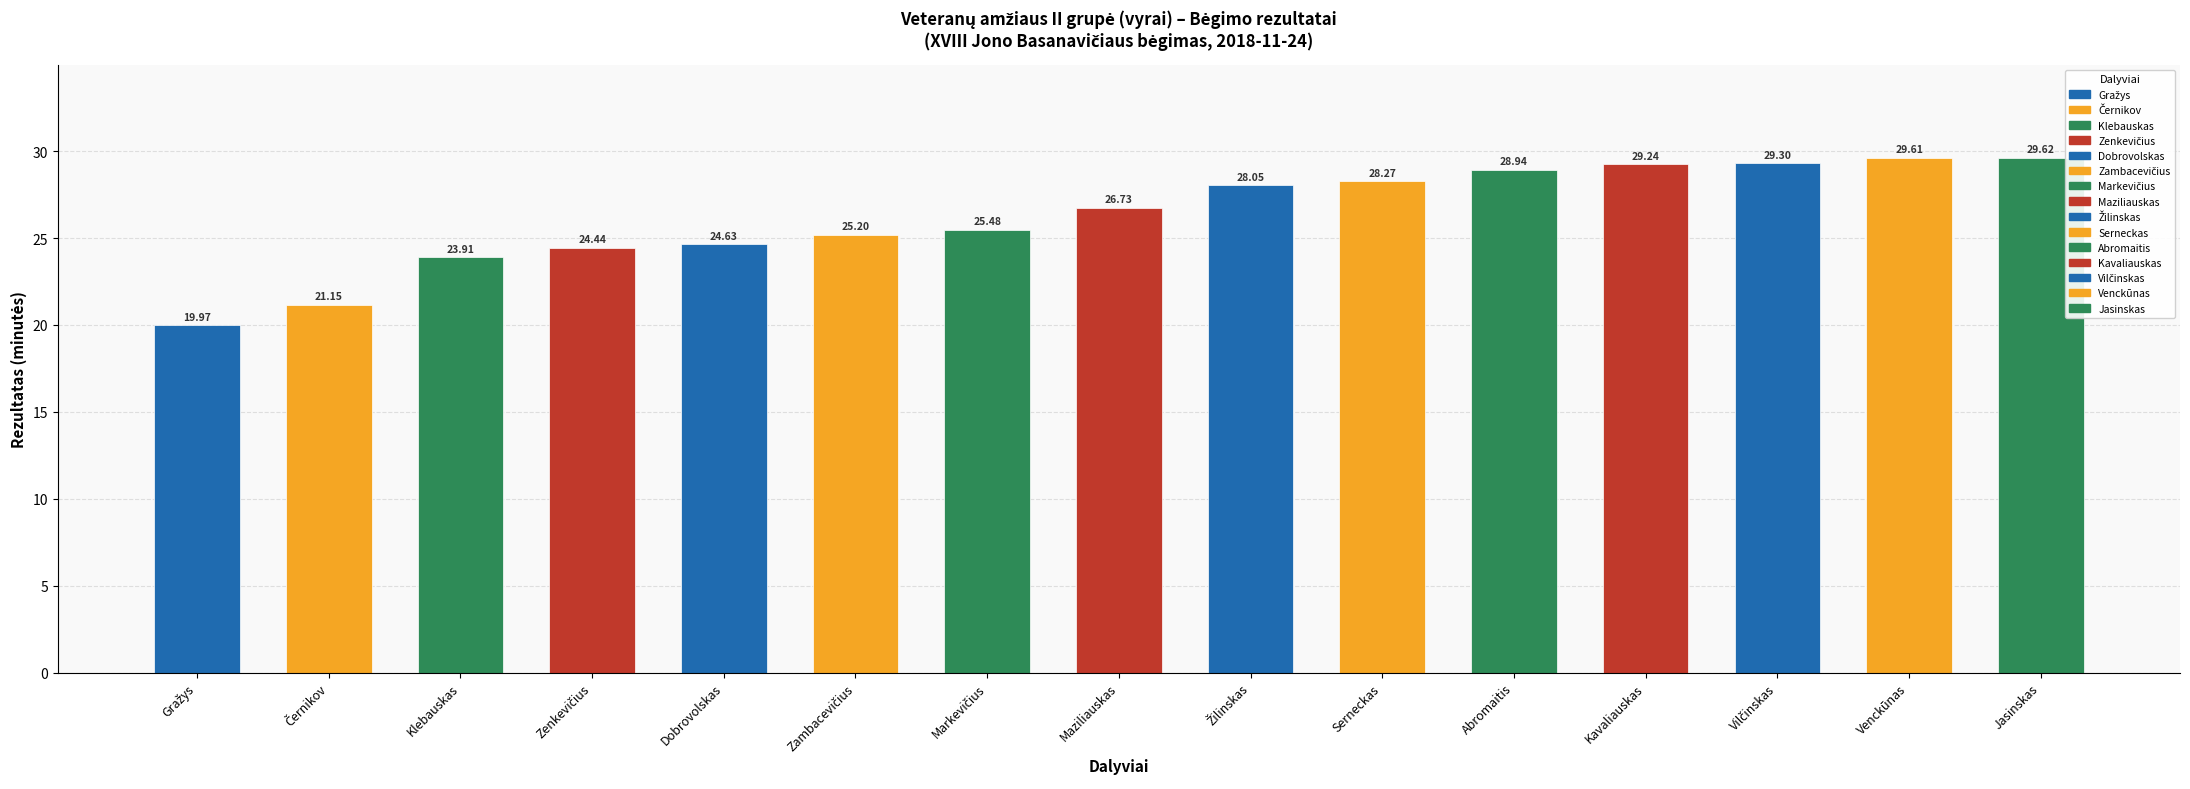

What is the sum of all values?

394.5